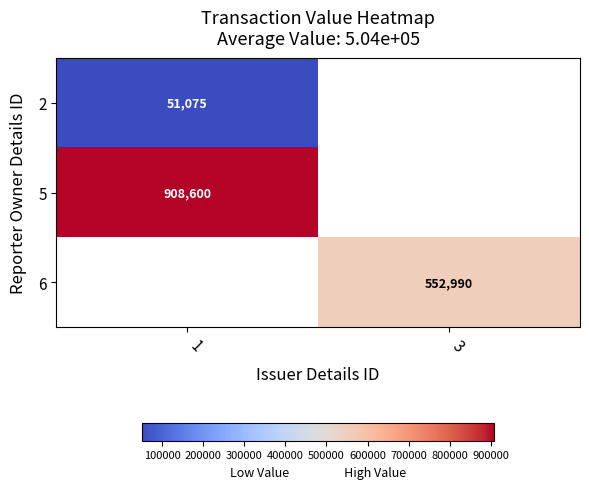

The 5 series shows 466864 at 1. True or false?

False